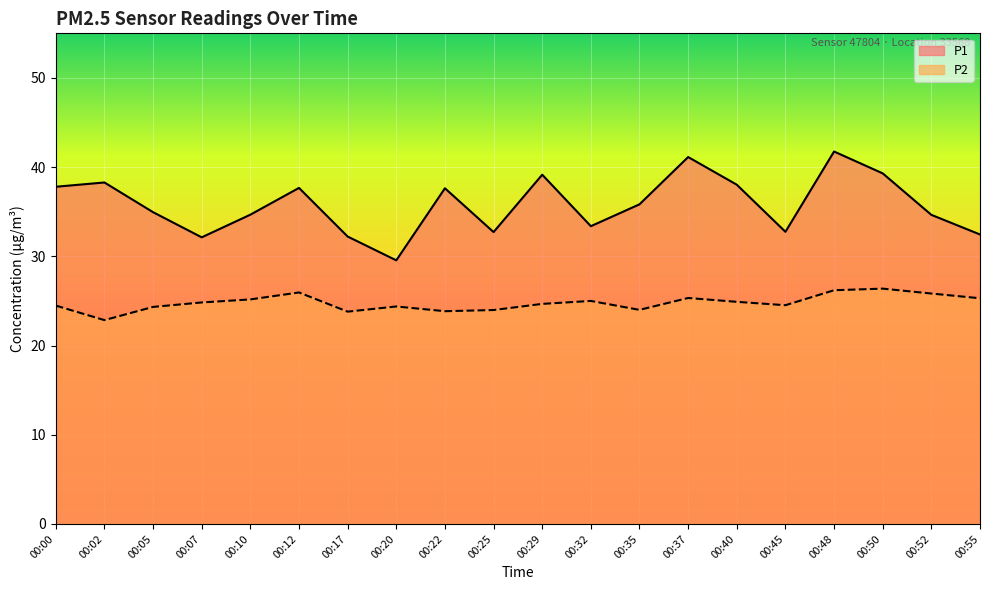

Count the number of data series in this chart.

2